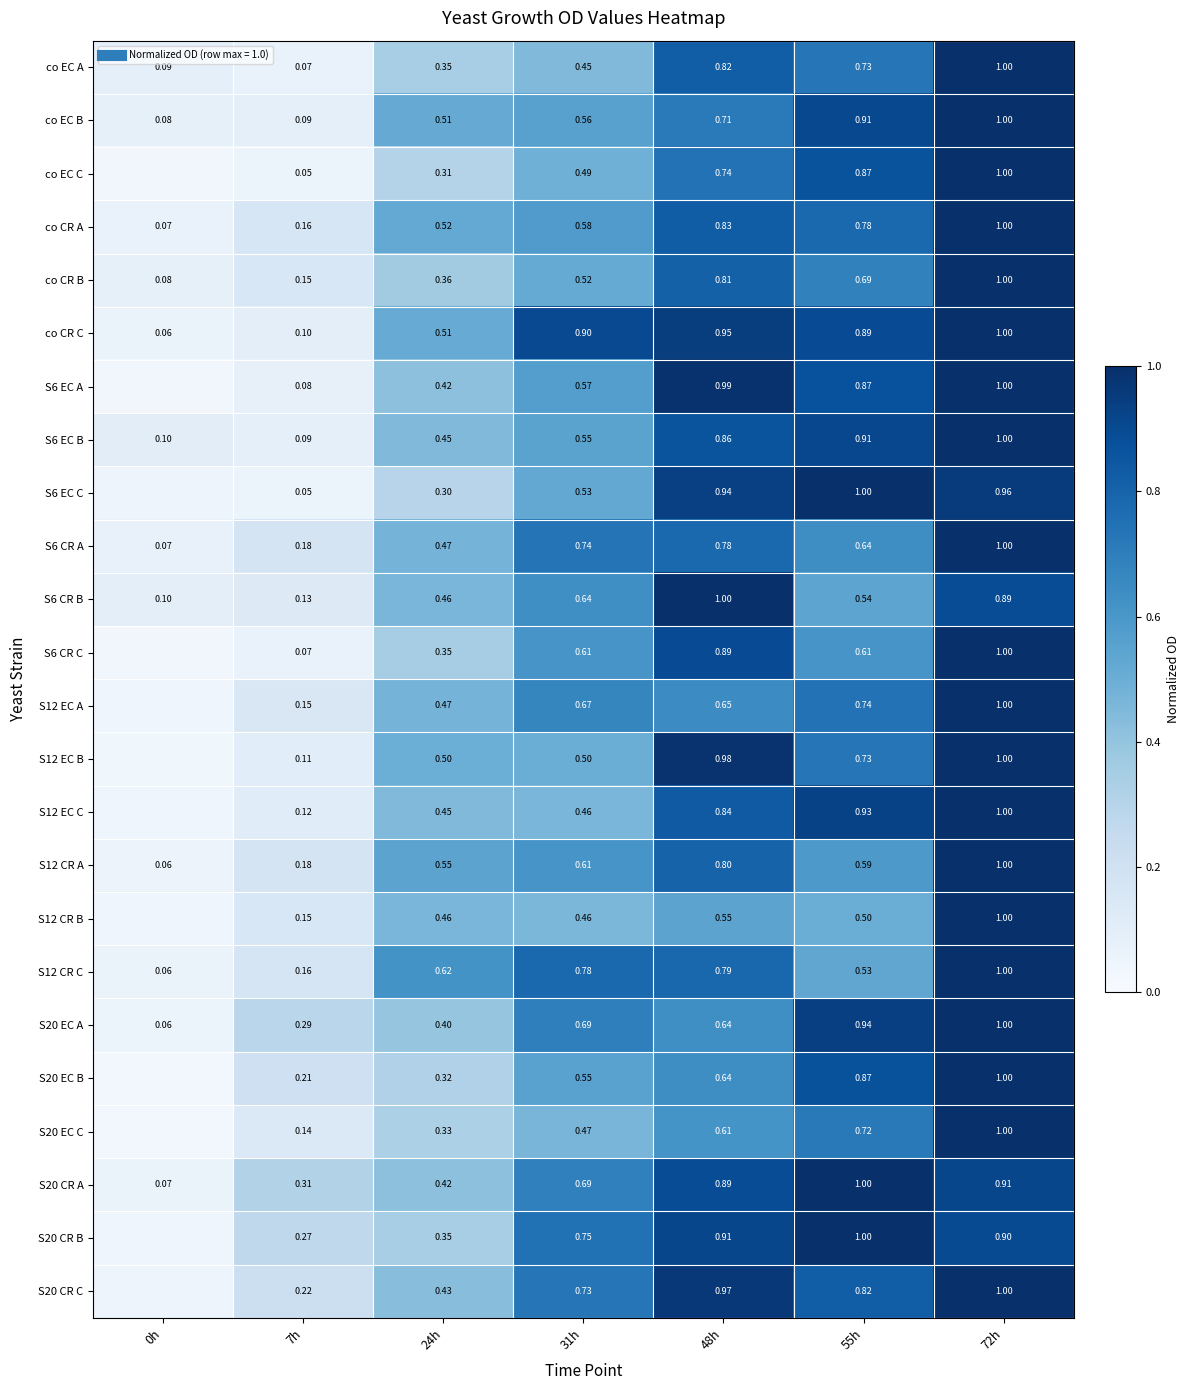

Which label corresponds to the largest value in the chart?

72h